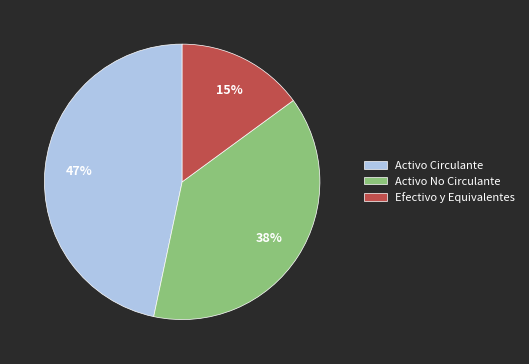

Rank the categories by value from highest to lowest.

Activo Circulante, Activo No Circulante, Efectivo y Equivalentes